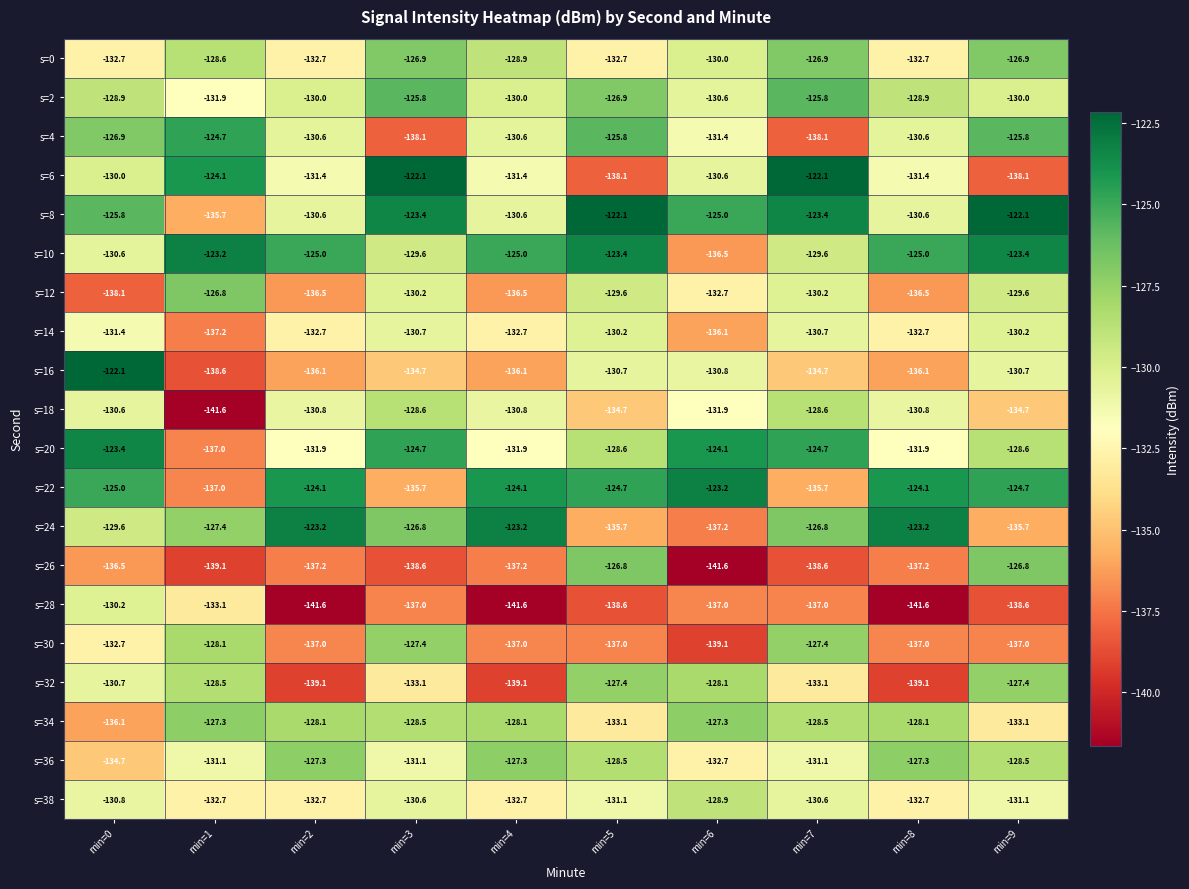

Count the number of data series in this chart.

20